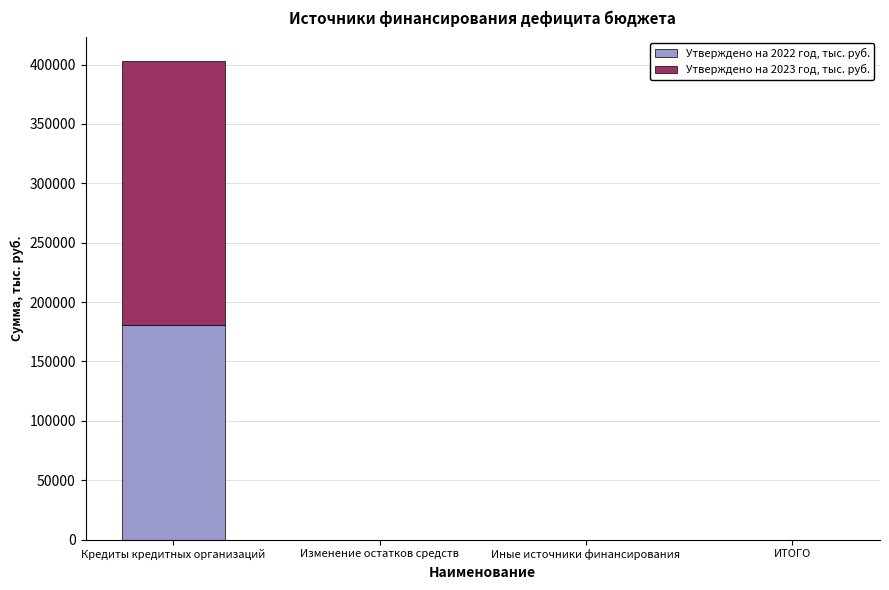

Count the number of categories in the chart.

4